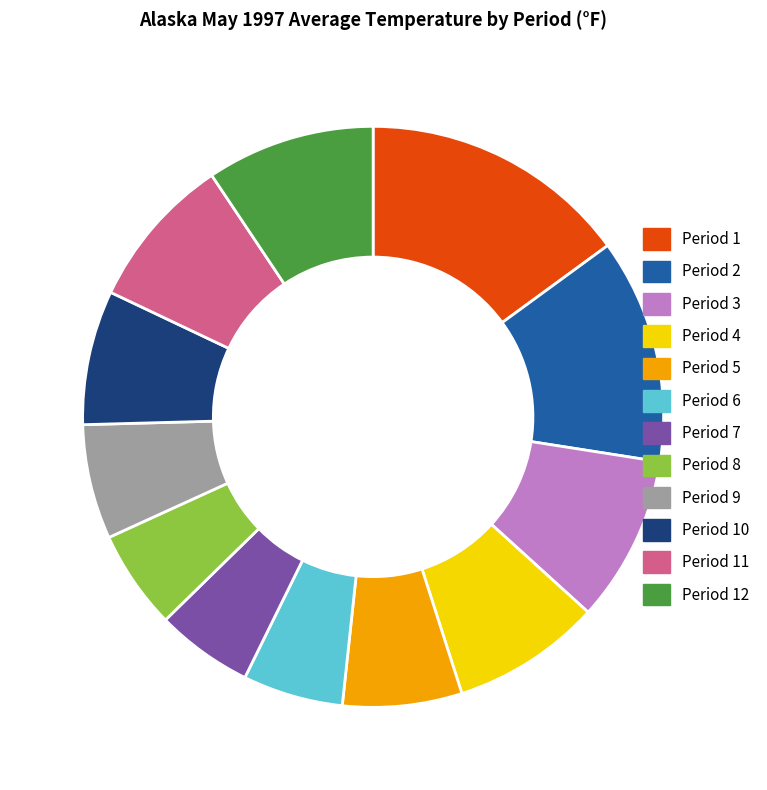

True or false: Period 2 accounts for 13% of the total.

True